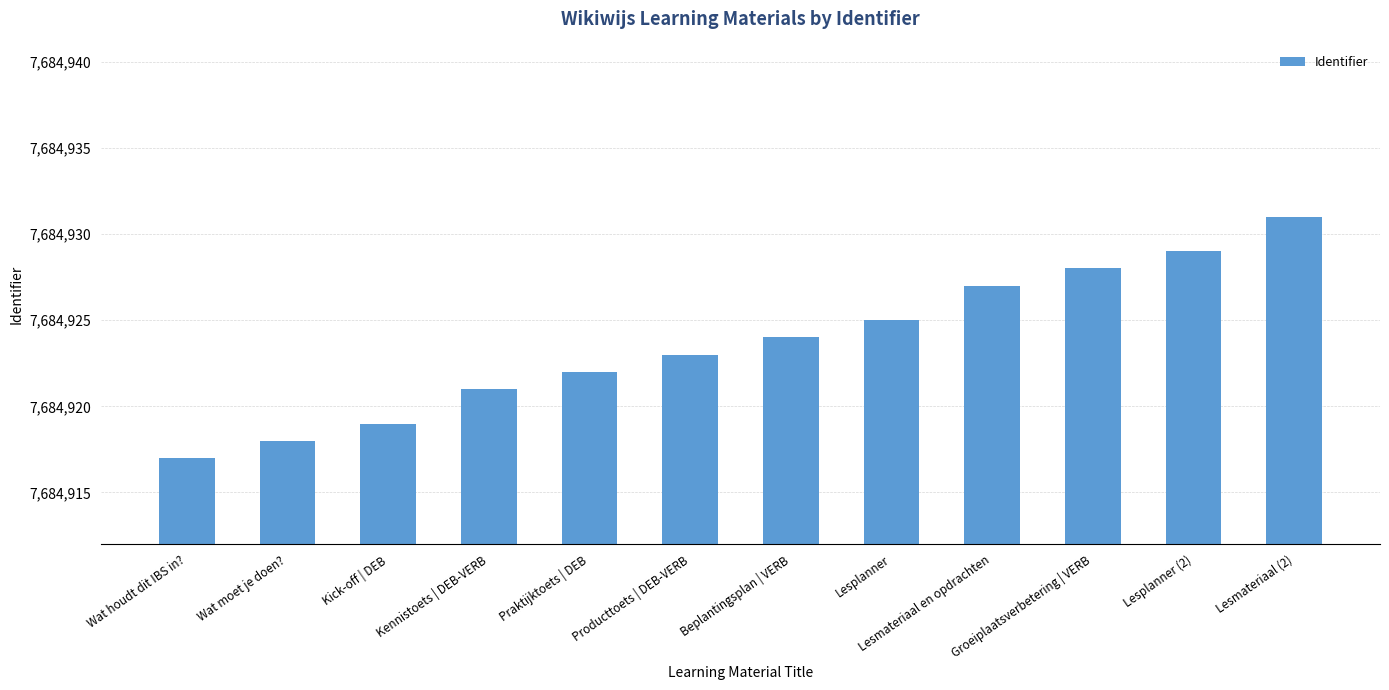

What is the label of the 12th bar from the left?

Lesmateriaal (2)